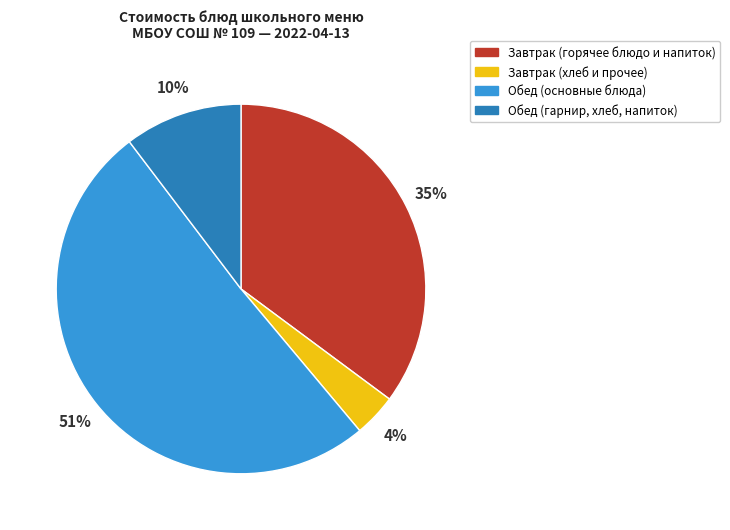

Is the sum of Завтрак (хлеб и прочее) and Обед (основные блюда) greater than half?

Yes